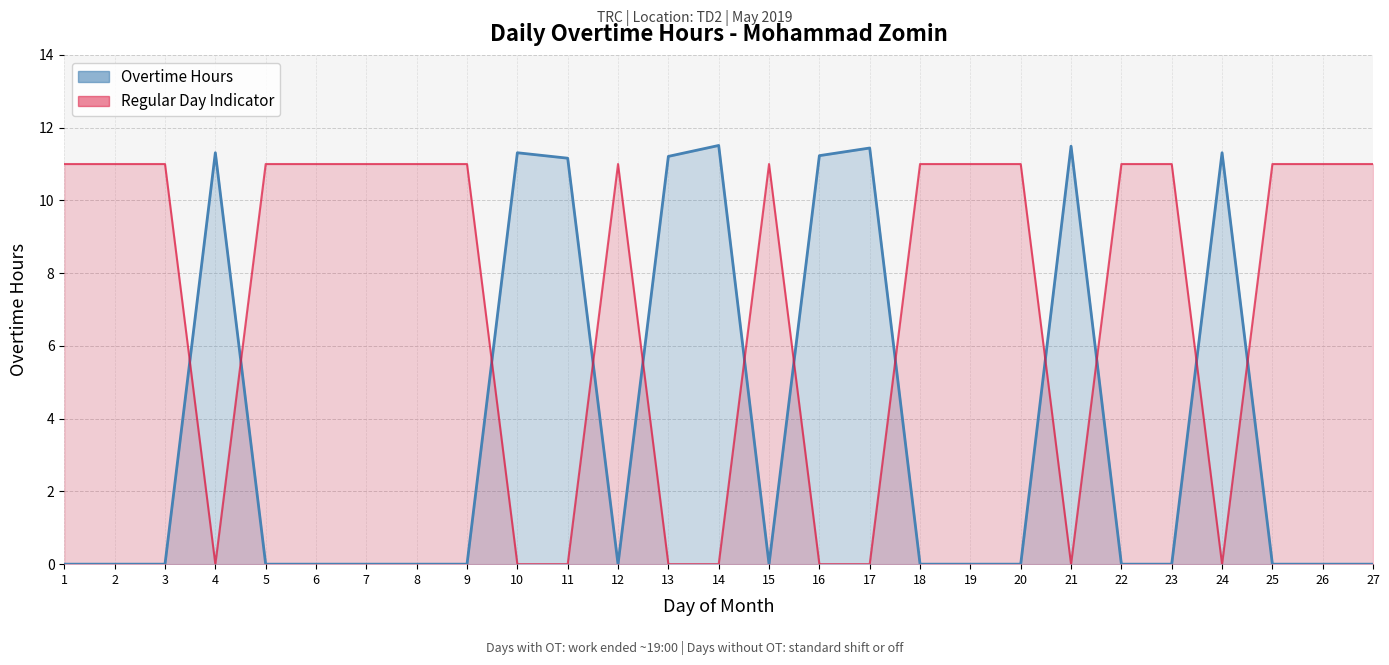

What is the highest value of the Regular Day Indicator series?

11.0